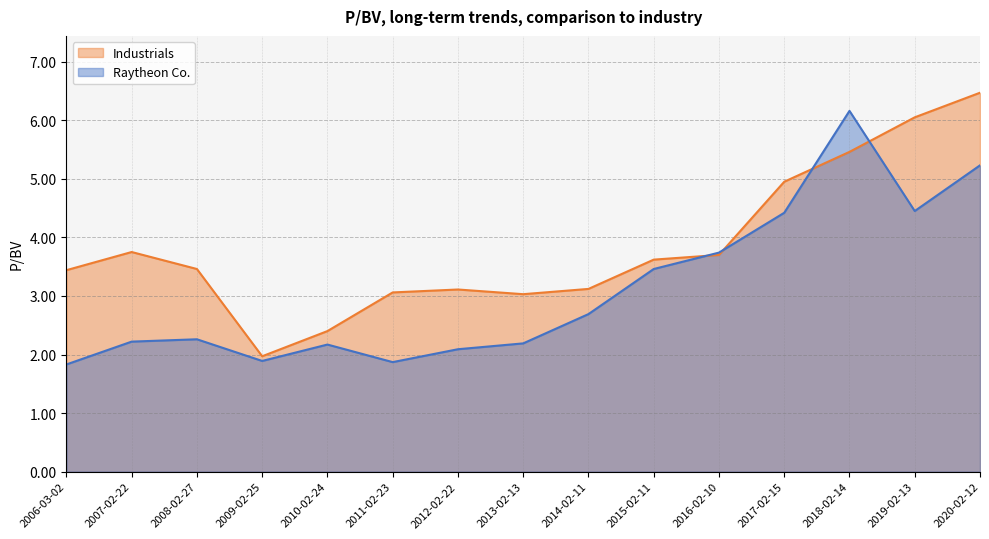

In Raytheon Co., how many points are higher than both neighbors (excluding endpoints)?

3